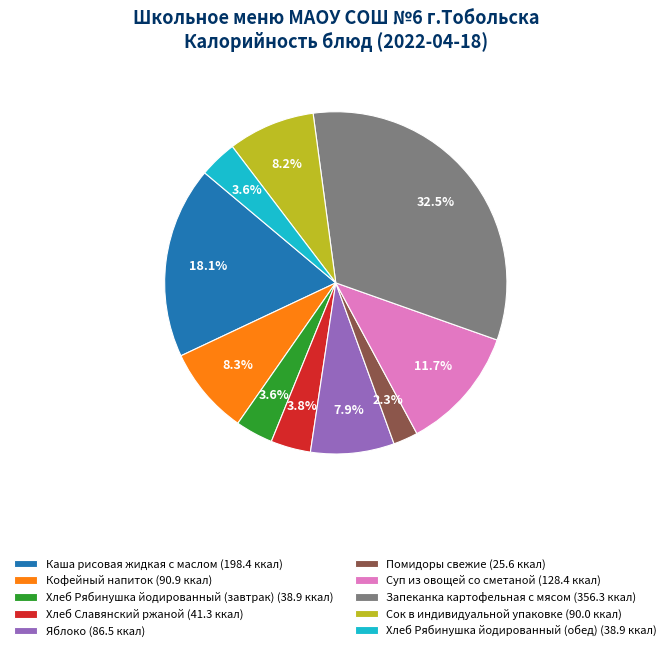

What percentage is the Кофейный напиток slice, to the nearest percent?

8%